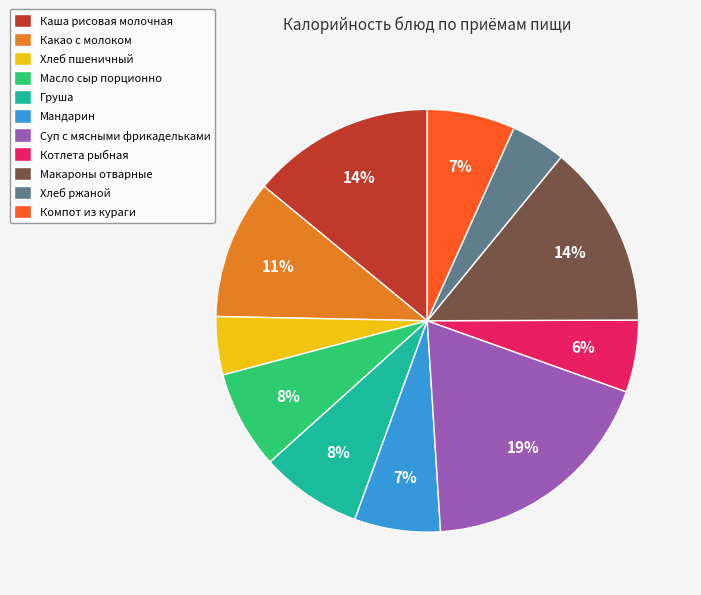

Combined, do Котлета рыбная and Макароны отварные account for over 50%?

No